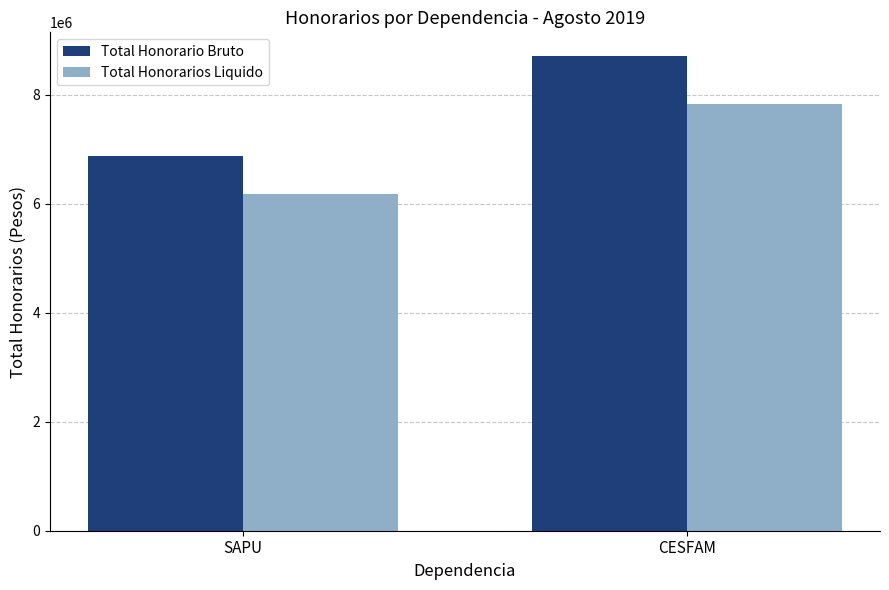

How many categories are shown in the chart?

2